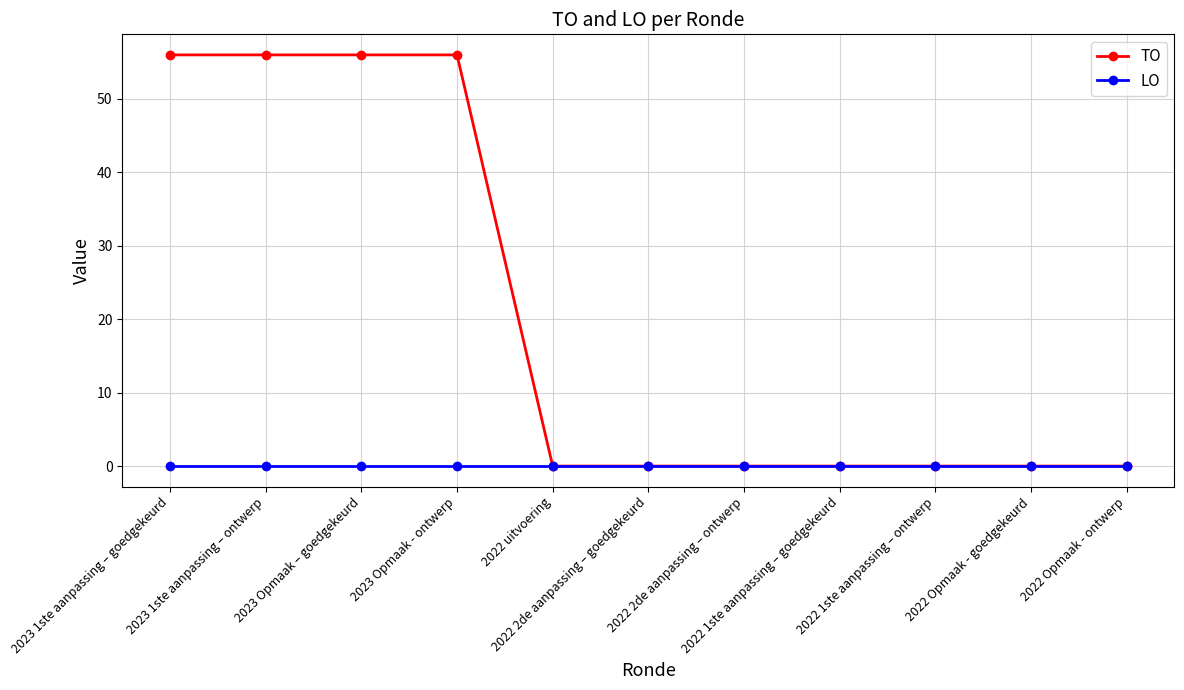

At how many categories does at least one series exceed 12?

4